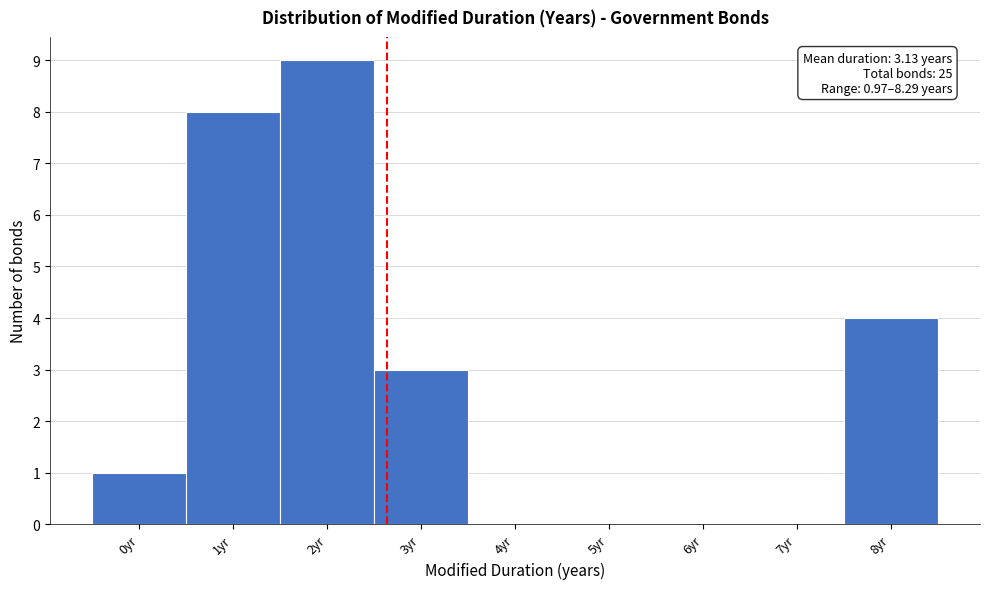

Reading right to left, extract all data points from this chart.

8yr=4	7yr=0	6yr=0	5yr=0	4yr=0	3yr=3	2yr=9	1yr=8	0yr=1